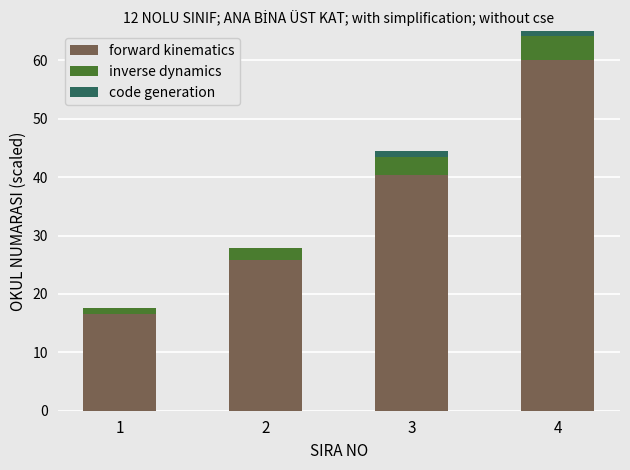

The forward kinematics series shows 40.3 at 3. True or false?

True